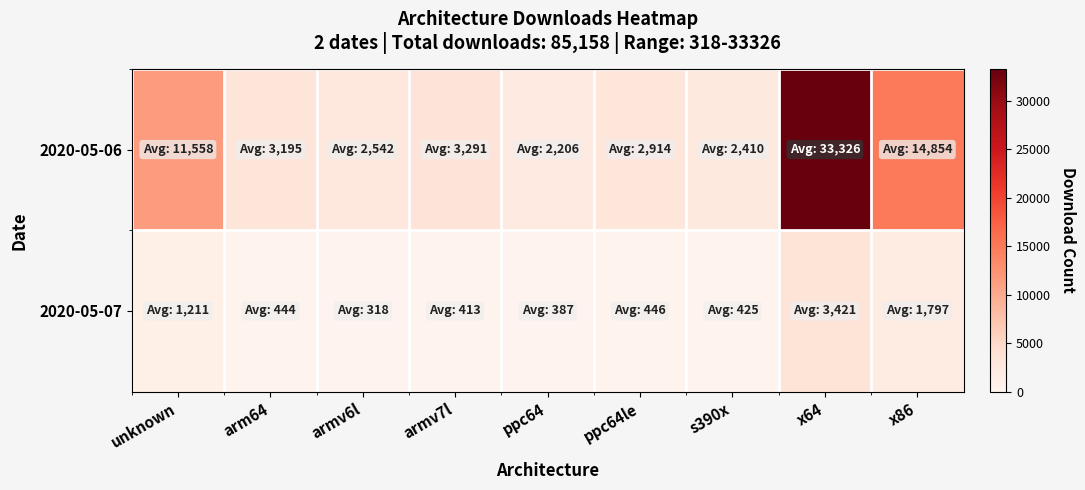

What is the smallest value displayed?

318